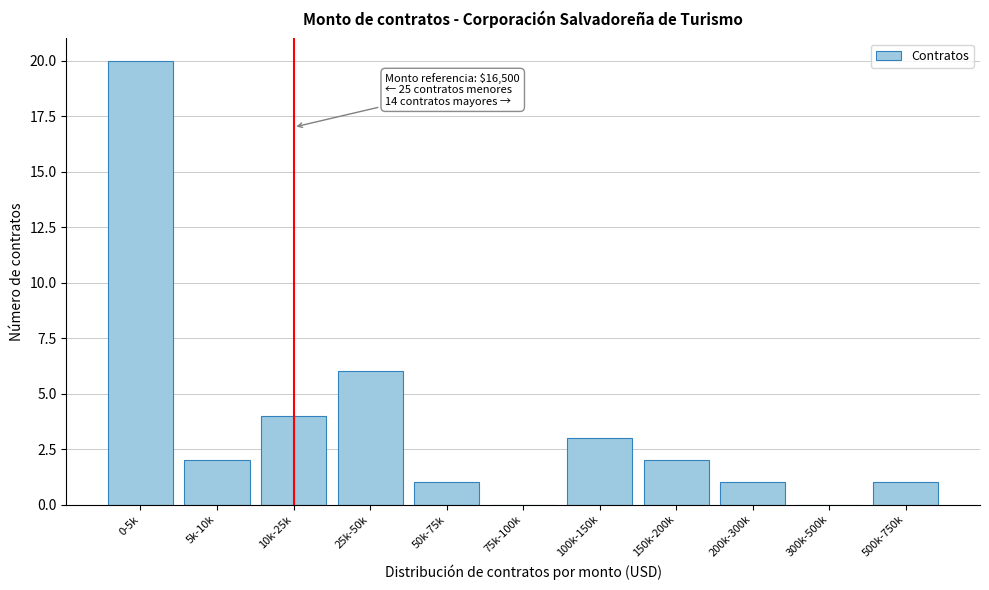

Reading left to right, list all the values displayed in this chart.

0-5k=20	5k-10k=2	10k-25k=4	25k-50k=6	50k-75k=1	75k-100k=0	100k-150k=3	150k-200k=2	200k-300k=1	300k-500k=0	500k-750k=1